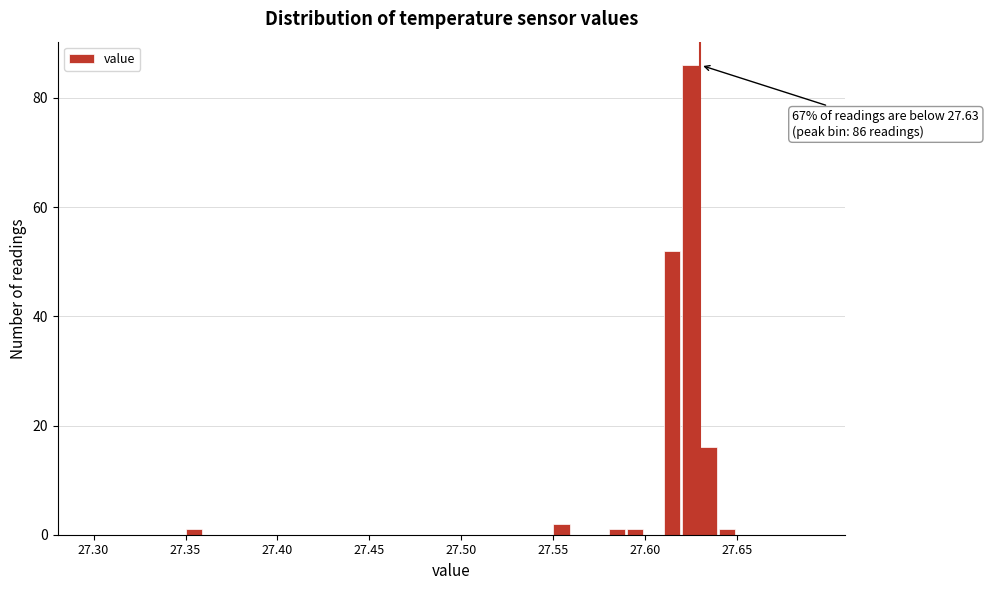

Around what value on the x-axis is the tallest bar? Give the approximate position of its centre, as read against the axis.

27.625